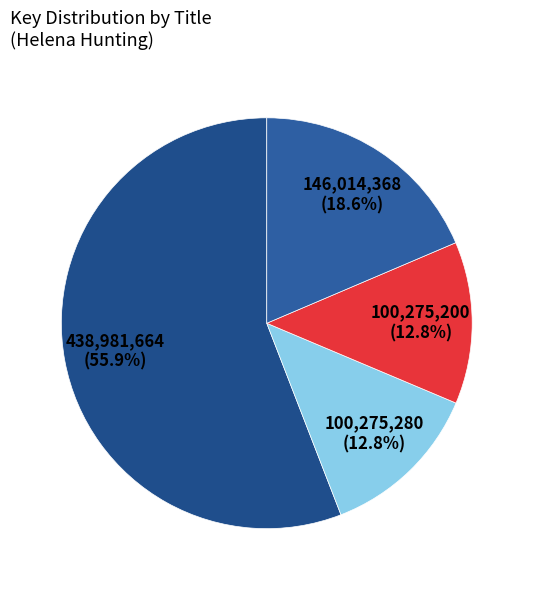

How many slices are in this pie chart?

4